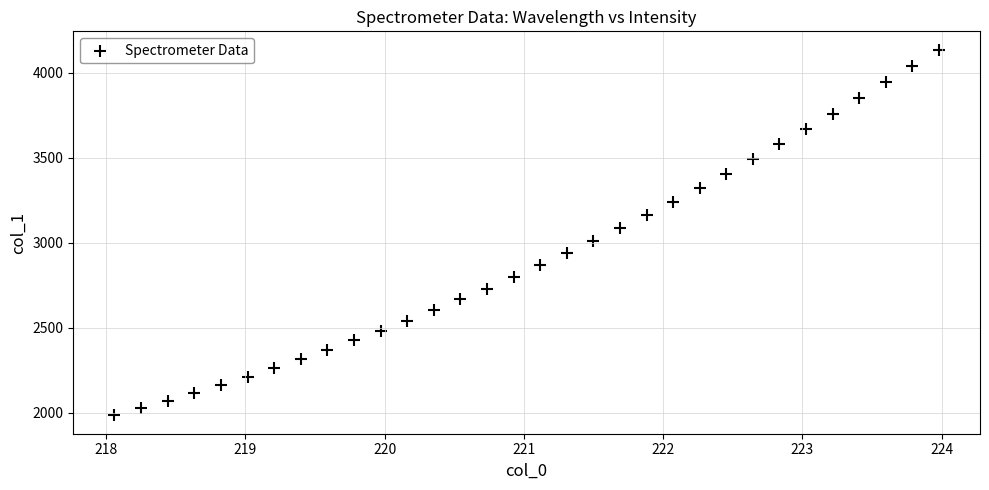

What is the range of X values (max minus min)?

5.9